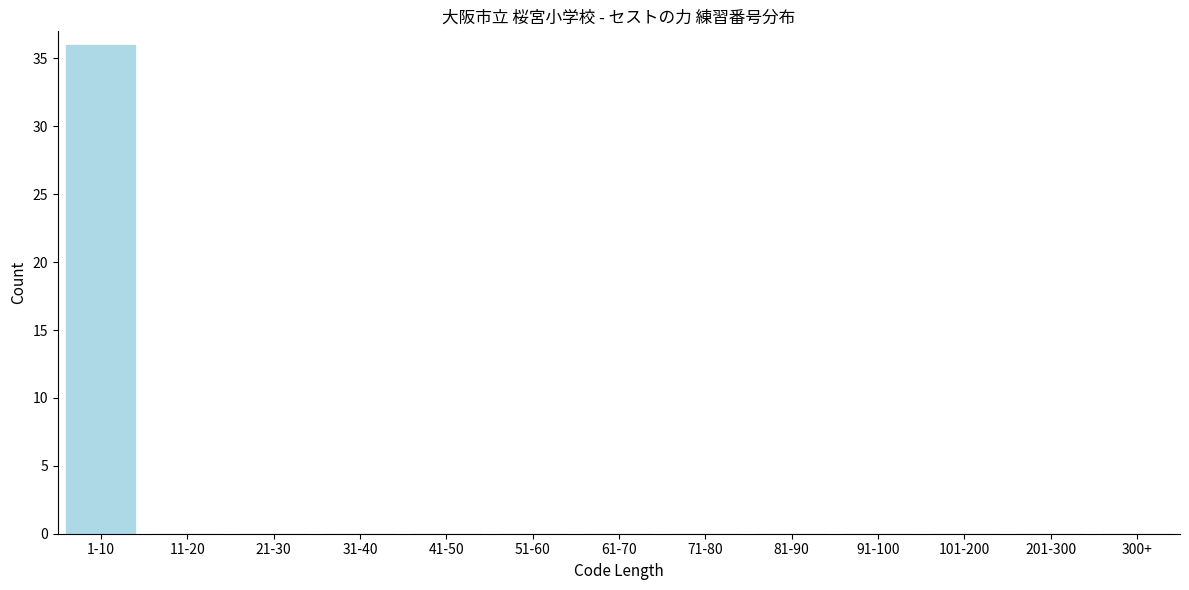

Reading left to right, what are all the values shown in this chart?

1-10=36	11-20=0	21-30=0	31-40=0	41-50=0	51-60=0	61-70=0	71-80=0	81-90=0	91-100=0	101-200=0	201-300=0	300+=0